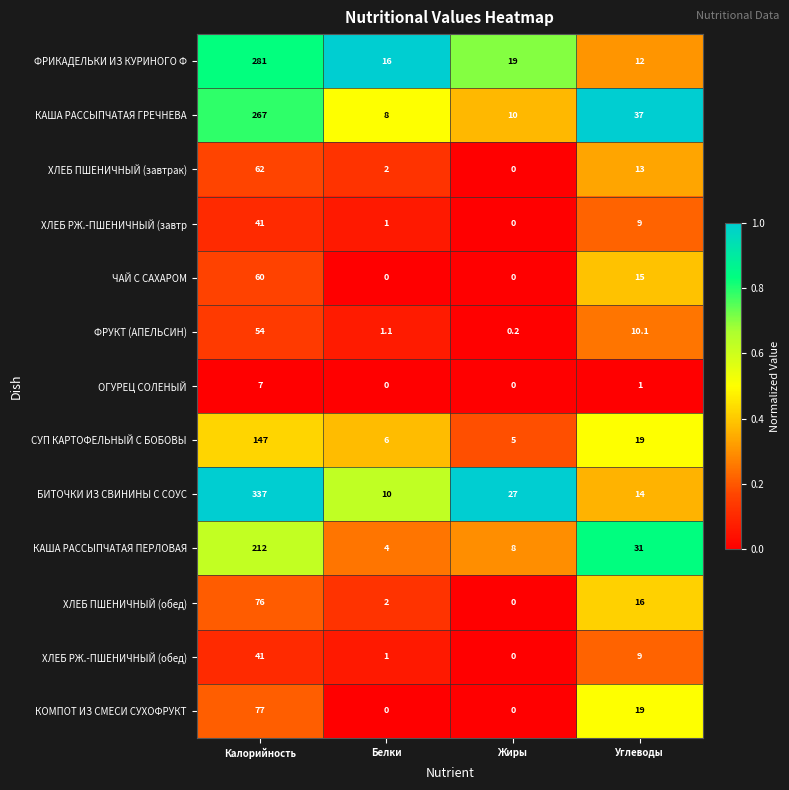

What is the maximum value for ХЛЕБ РЖ.-ПШЕНИЧНЫЙ (завтр?

41.0